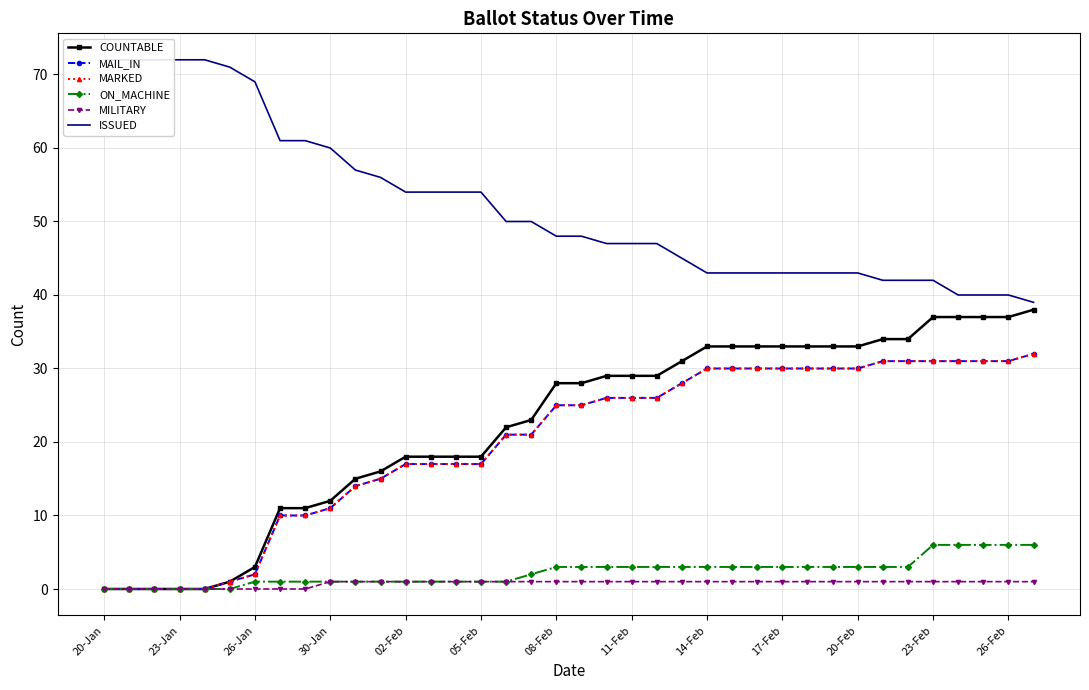

Reading left to right, extract all data points from this chart.

COUNTABLE: 0	0	0	0	0	1	3	11	11	12	15	16	18	18	18	18	22	23	28	28	29	29	29	31	33	33	33	33	33	33	33	34	34	37	37	37	37	38
MAIL_IN: 0	0	0	0	0	1	2	10	10	11	14	15	17	17	17	17	21	21	25	25	26	26	26	28	30	30	30	30	30	30	30	31	31	31	31	31	31	32
MARKED: 0	0	0	0	0	1	2	10	10	11	14	15	17	17	17	17	21	21	25	25	26	26	26	28	30	30	30	30	30	30	30	31	31	31	31	31	31	32
ON_MACHINE: 0	0	0	0	0	0	1	1	1	1	1	1	1	1	1	1	1	2	3	3	3	3	3	3	3	3	3	3	3	3	3	3	3	6	6	6	6	6
MILITARY: 0	0	0	0	0	0	0	0	0	1	1	1	1	1	1	1	1	1	1	1	1	1	1	1	1	1	1	1	1	1	1	1	1	1	1	1	1	1
ISSUED: 72	72	72	72	72	71	69	61	61	60	57	56	54	54	54	54	50	50	48	48	47	47	47	45	43	43	43	43	43	43	43	42	42	42	40	40	40	39